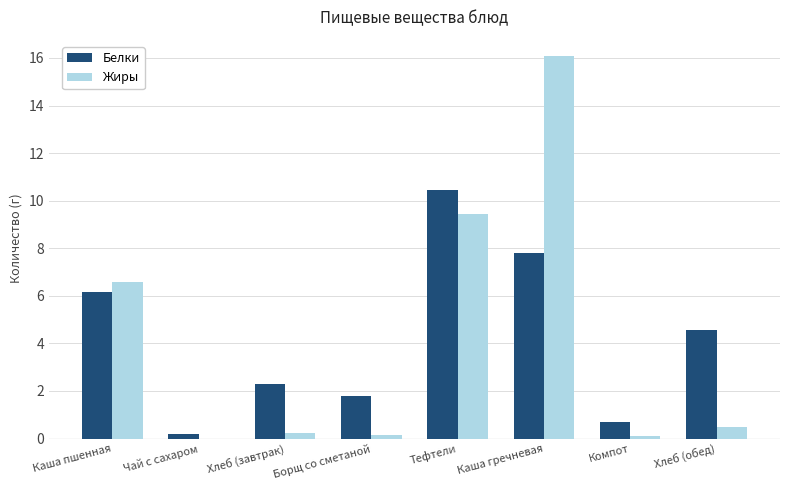

The Жиры series shows 16.1 at Каша гречневая. True or false?

True